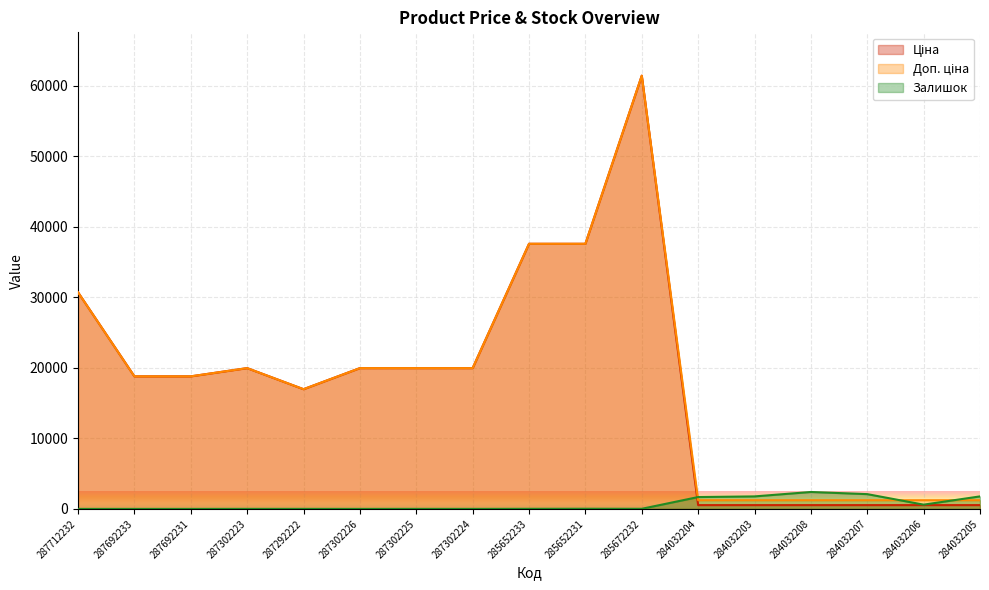

How many lines are shown in the chart?

3